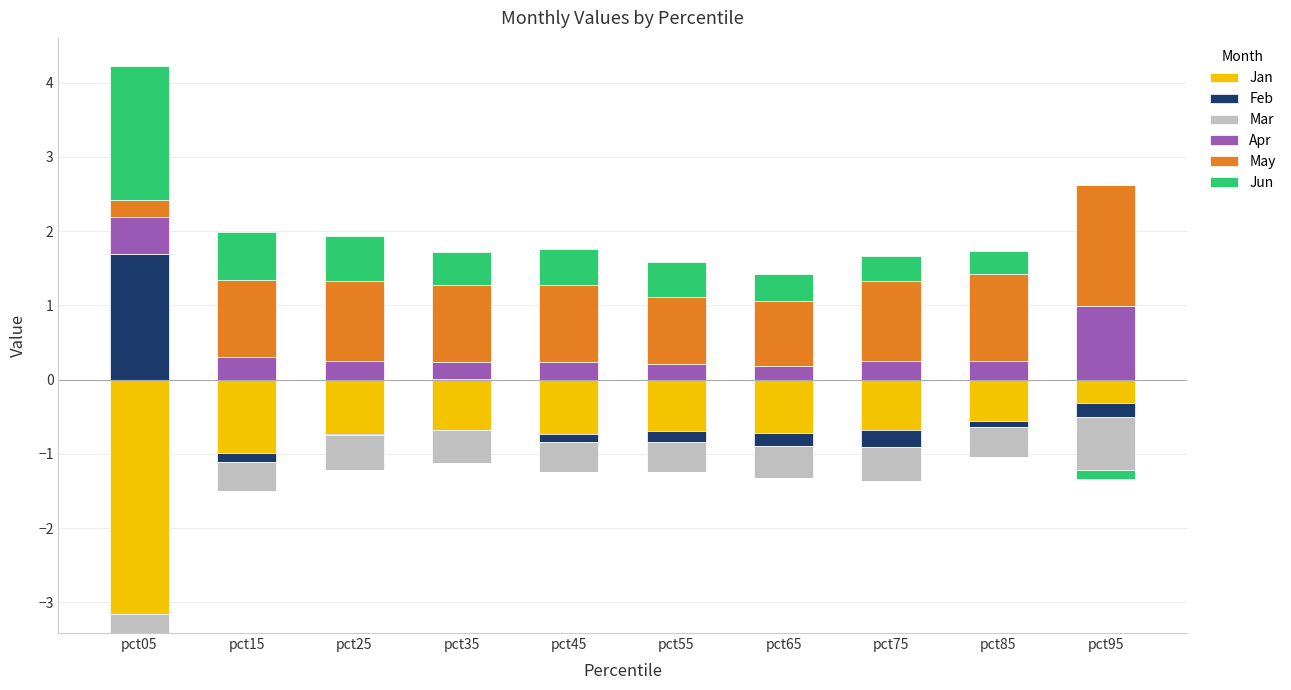

The Apr series shows 0.3 at pct25. True or false?

True